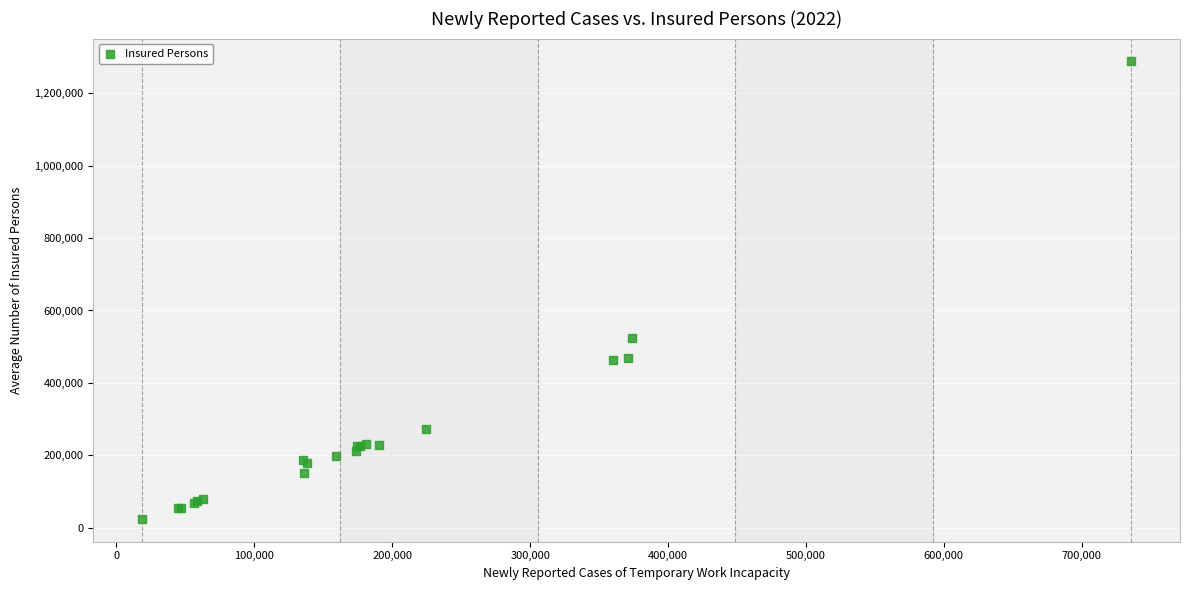

What Y value in the scatter plot is closest to 656172?

523447.5